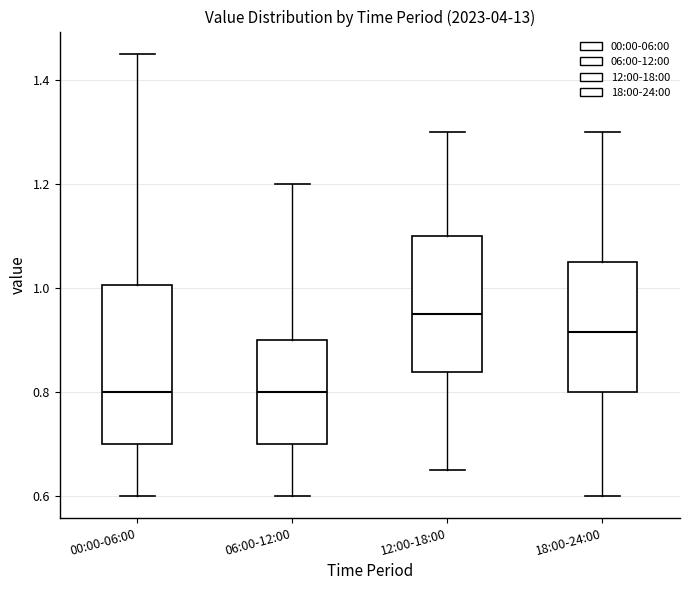

Where is the upper edge of the box for 06:00-12:00 on the y-axis? The values are not printed on the chart, so give them approximately, as read against the axis.

0.90